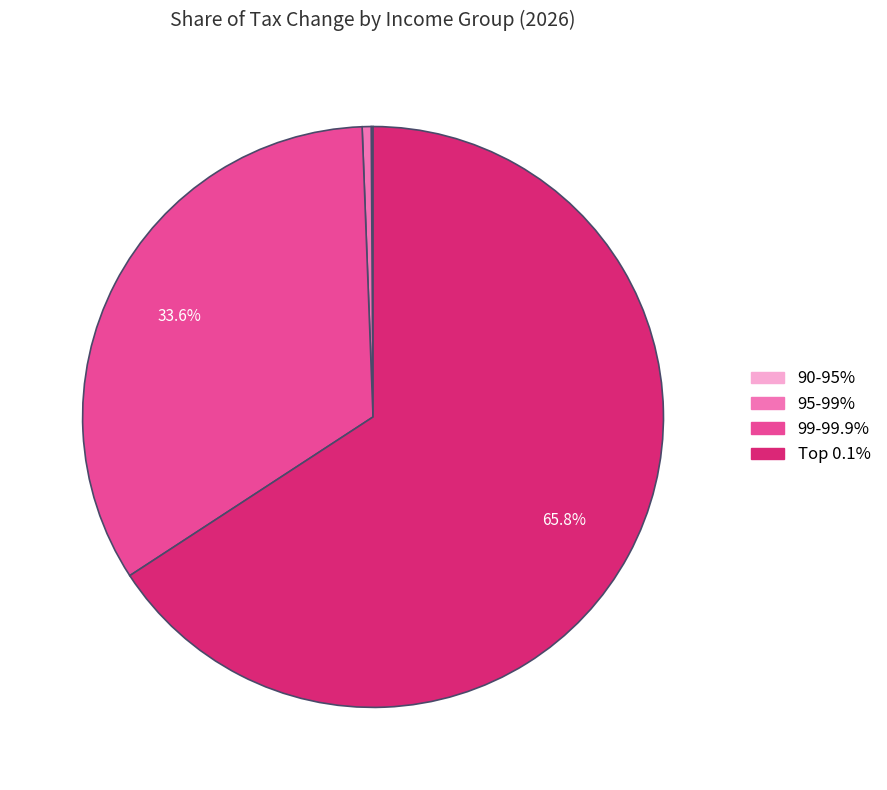

To the nearest percent, what is the difference between the largest and smallest slice percentages?

66%